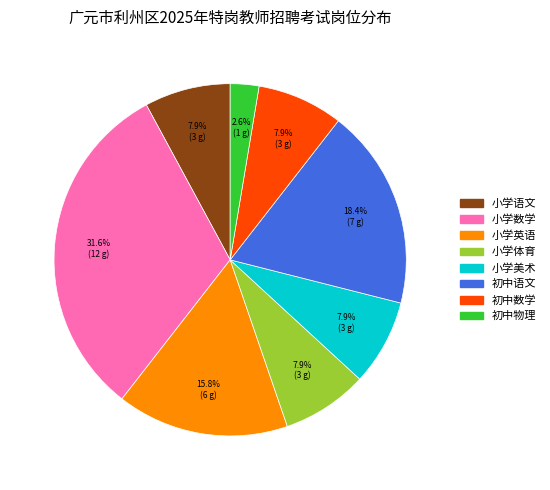

To the nearest percent, what portion does 小学体育 represent?

8%